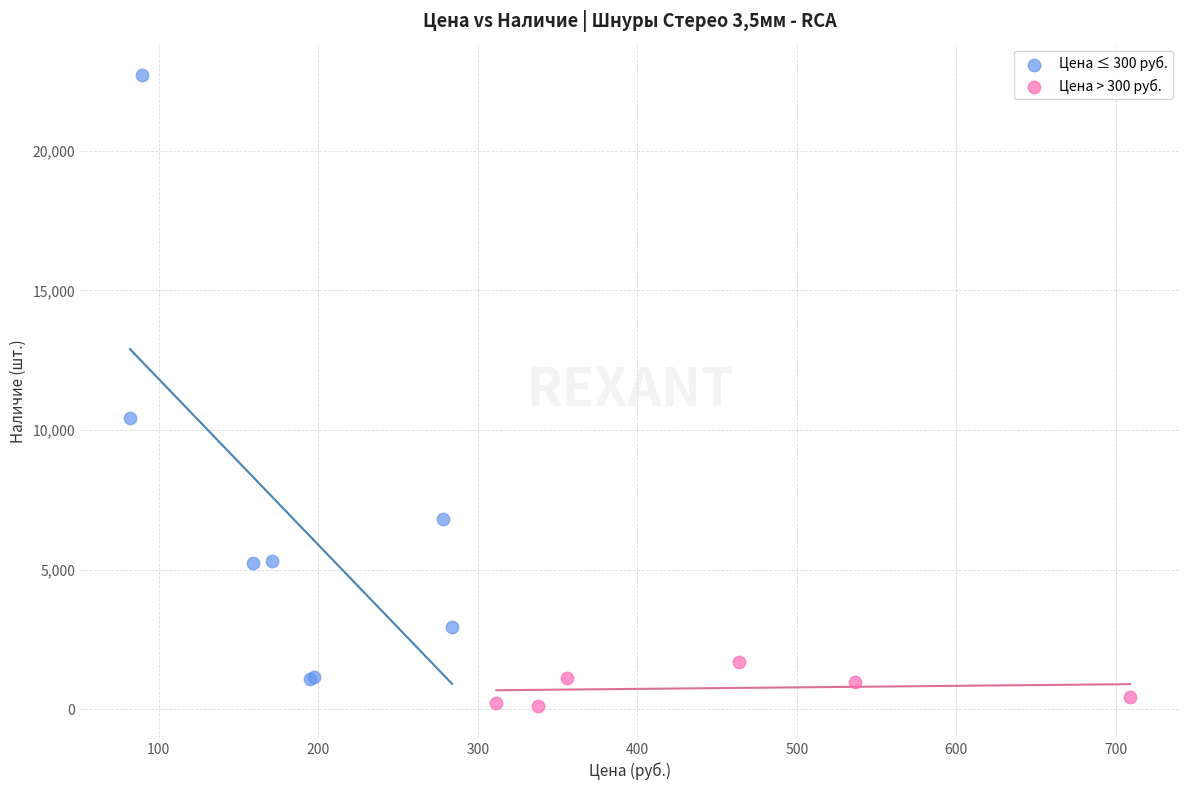

Which series has the largest Y range (max minus min)?

Цена ≤ 300 руб.